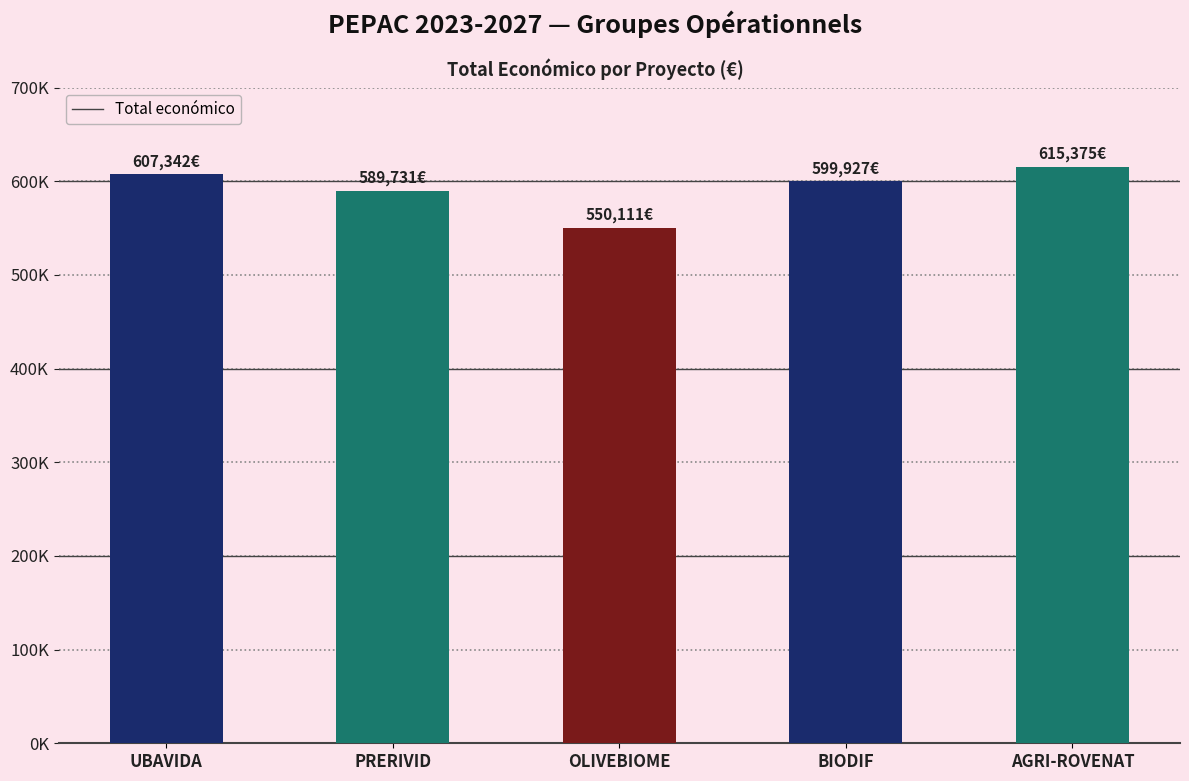

What position from the left is AGRI-ROVENAT?

5